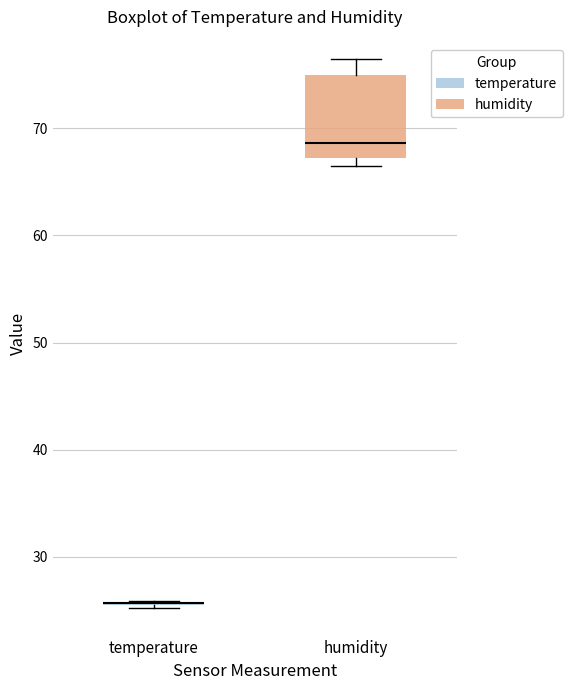

Reading left to right, read every box against the y-axis: the position of its median line, the range the box covers, and the ends of its whiskers. The values are not printed on the chart, so give them approximately, as read against the axis.

temperature: box collapsed to a line at 26, whiskers 25 to 26
humidity: median 69, box 67 to 75, whiskers 67 (just below the box's lower edge) to 77